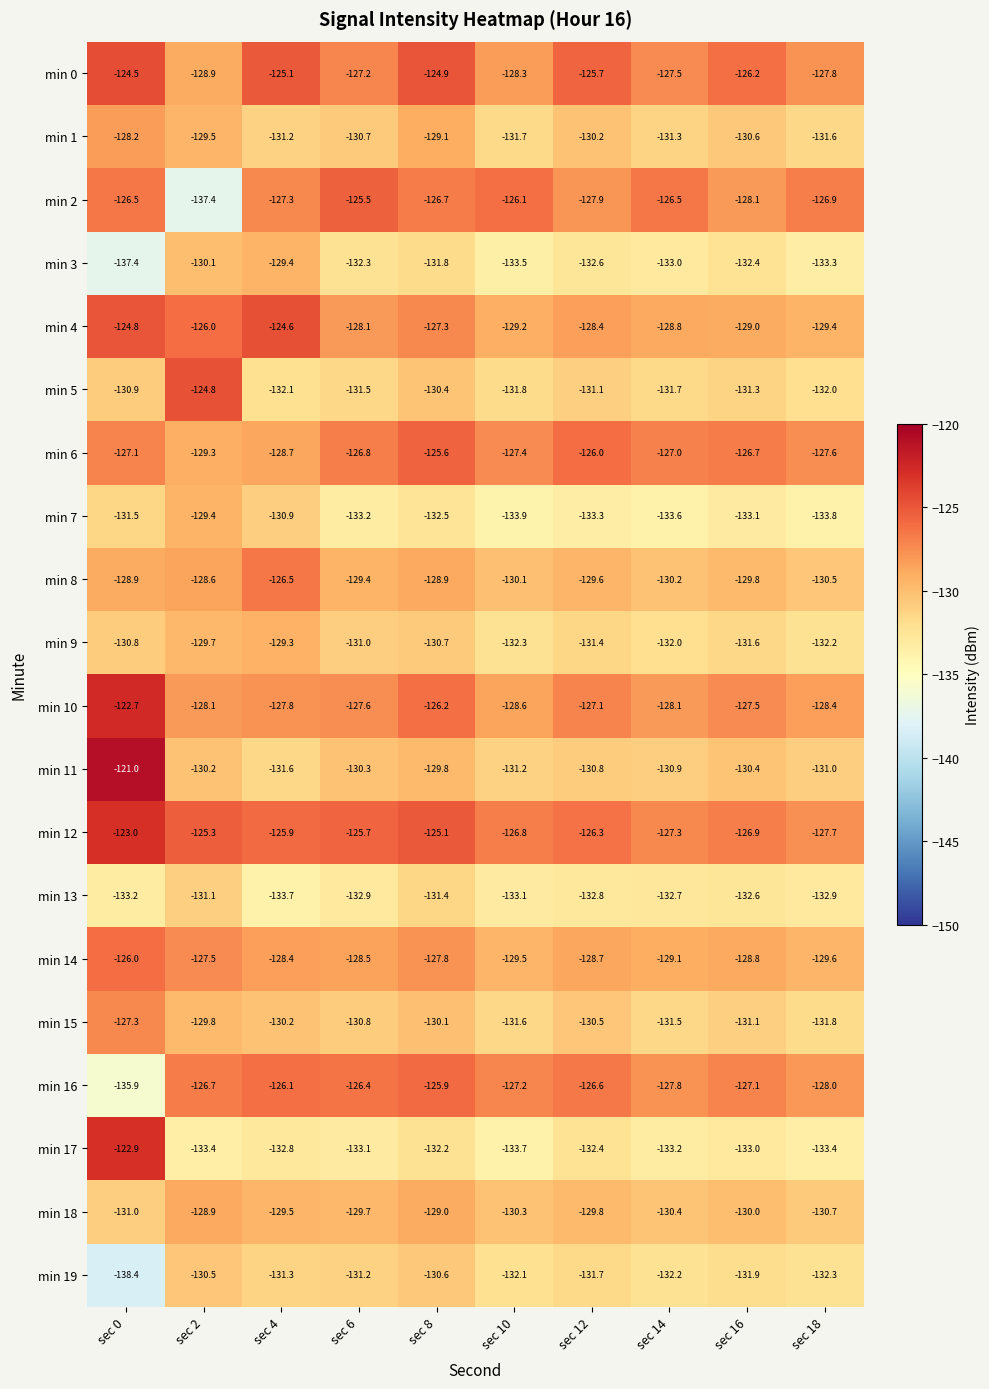

What is the difference between the highest and lowest values at sec 2?

12.6